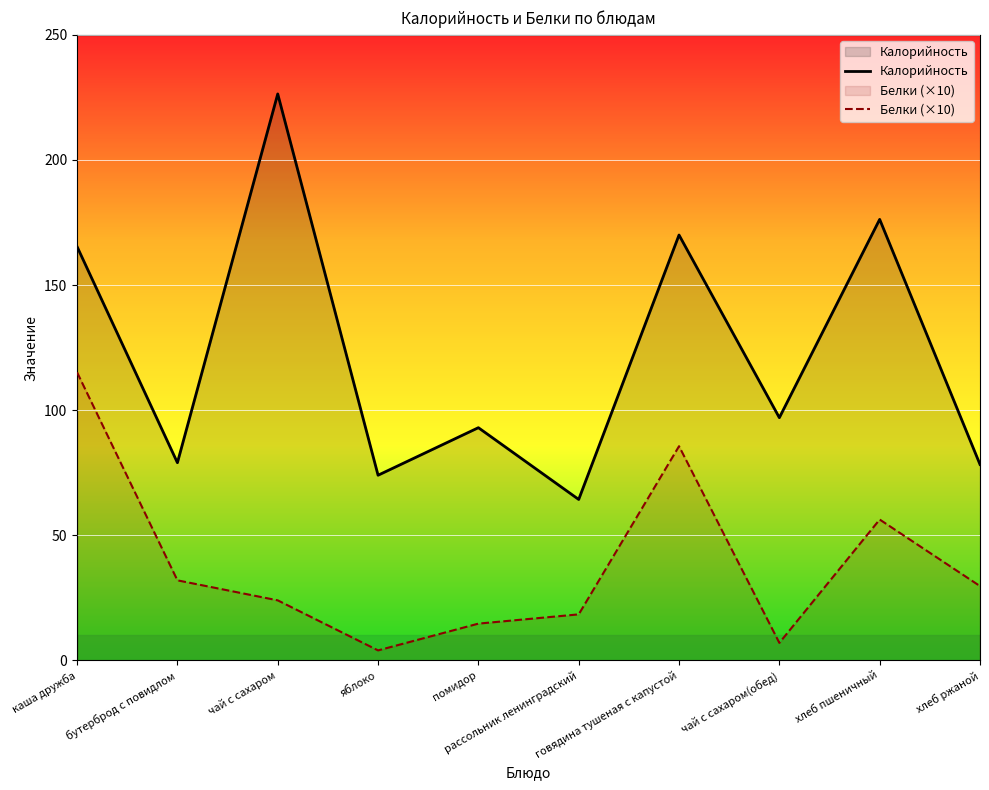

What are all the series names shown in the legend?

Калорийность, Белки (×10)